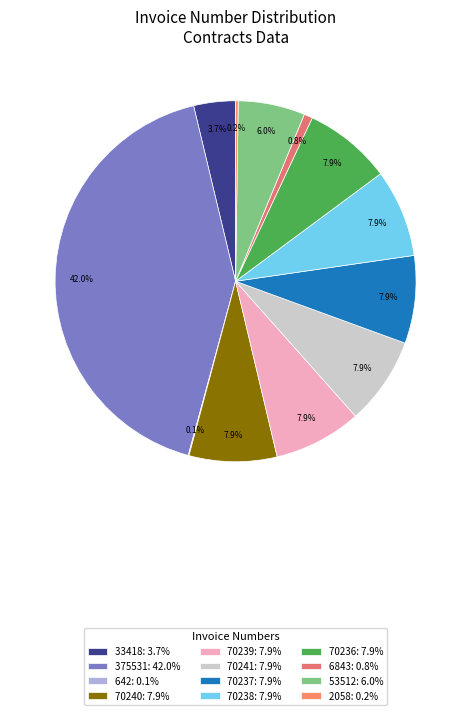

Does 70237 represent more than half of the total?

No